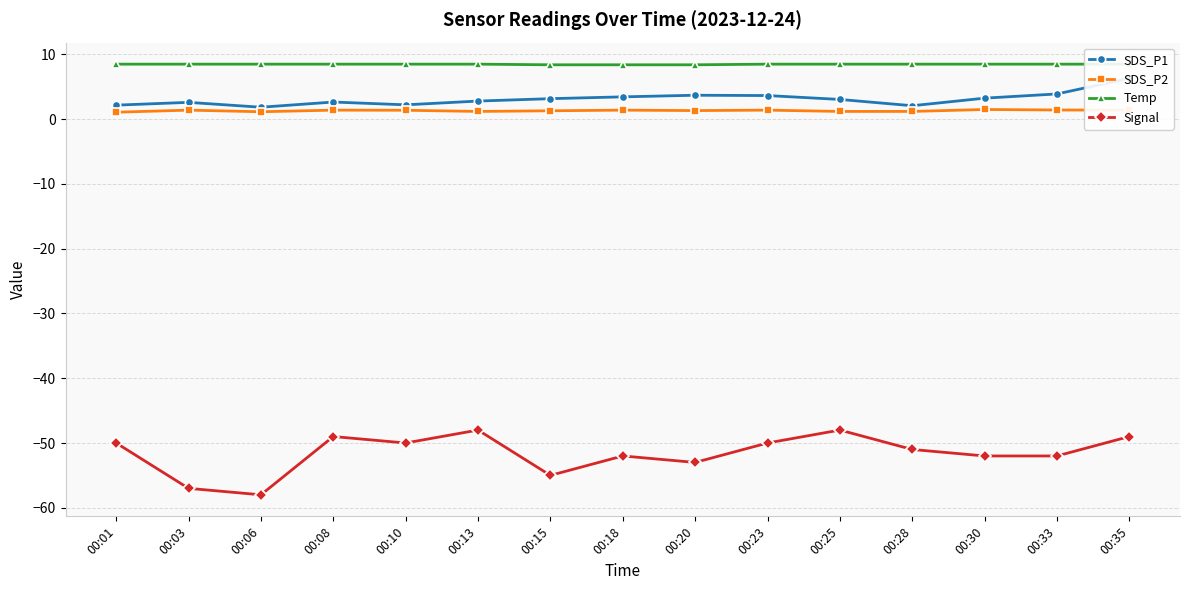

Reading right to left, list all the values displayed in this chart.

SDS_P1: 00:35=6.3	00:33=3.9	00:30=3.2	00:28=2.1	00:25=3.0	00:23=3.6	00:20=3.7	00:18=3.5	00:15=3.2	00:13=2.8	00:10=2.2	00:08=2.6	00:06=1.9	00:03=2.6	00:01=2.2
SDS_P2: 00:35=1.4	00:33=1.4	00:30=1.5	00:28=1.2	00:25=1.2	00:23=1.4	00:20=1.3	00:18=1.4	00:15=1.3	00:13=1.2	00:10=1.4	00:08=1.4	00:06=1.1	00:03=1.4	00:01=1.1
Temp: 00:35=8.5	00:33=8.5	00:30=8.5	00:28=8.5	00:25=8.5	00:23=8.5	00:20=8.4	00:18=8.4	00:15=8.4	00:13=8.5	00:10=8.5	00:08=8.5	00:06=8.5	00:03=8.5	00:01=8.5
Signal: 00:35=-49.0	00:33=-52.0	00:30=-52.0	00:28=-51.0	00:25=-48.0	00:23=-50.0	00:20=-53.0	00:18=-52.0	00:15=-55.0	00:13=-48.0	00:10=-50.0	00:08=-49.0	00:06=-58.0	00:03=-57.0	00:01=-50.0